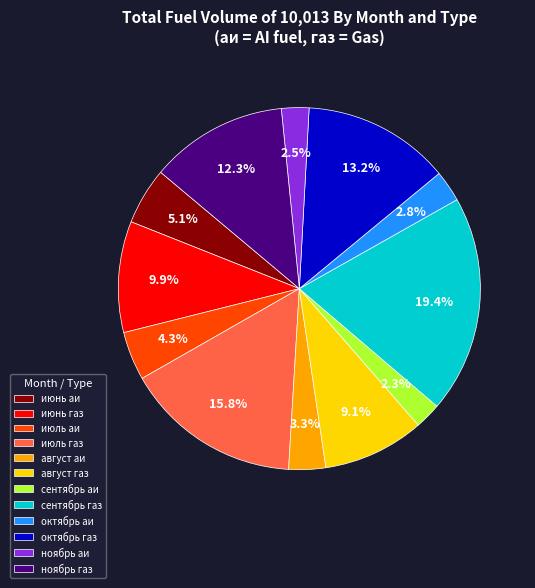

What is the total percentage of сентябрь газ and август аи?

22.7%